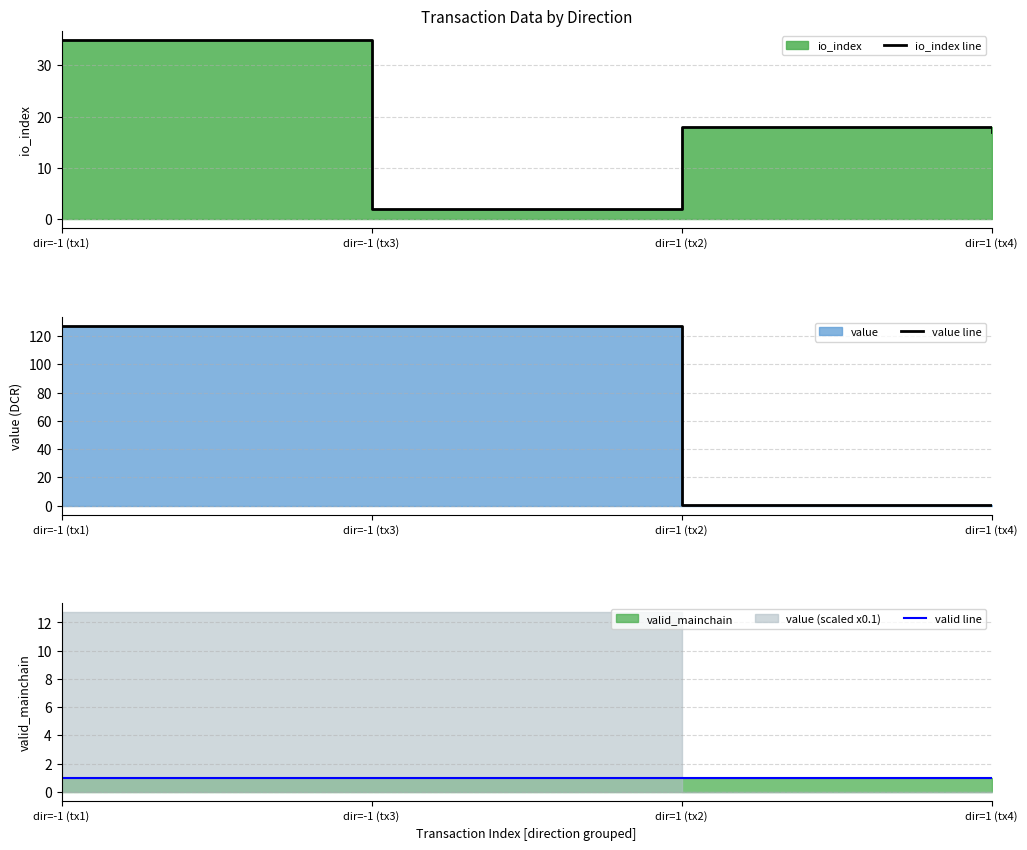

How many intersections are there between valid line and value line?

1